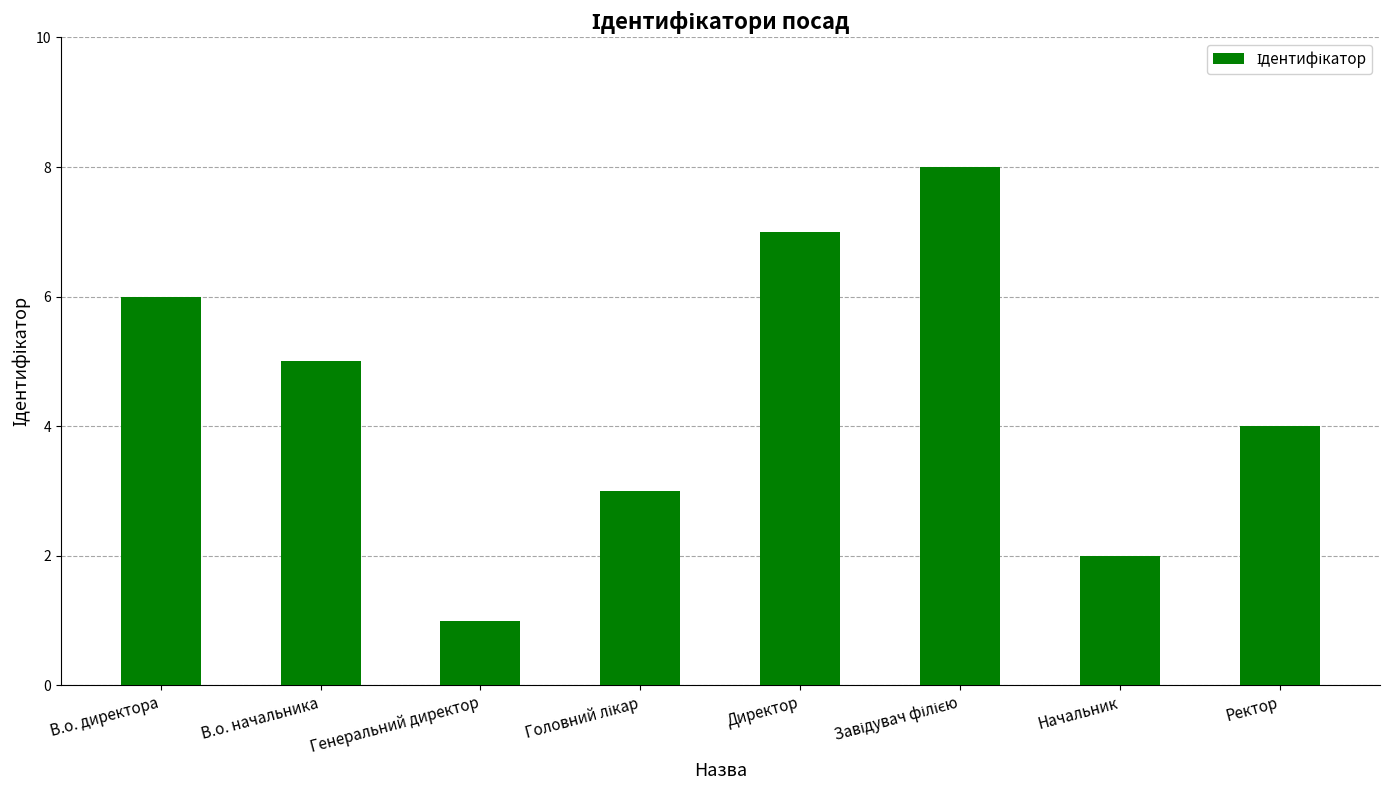

Which has a higher value, Генеральний директор or В.о. начальника?

В.о. начальника